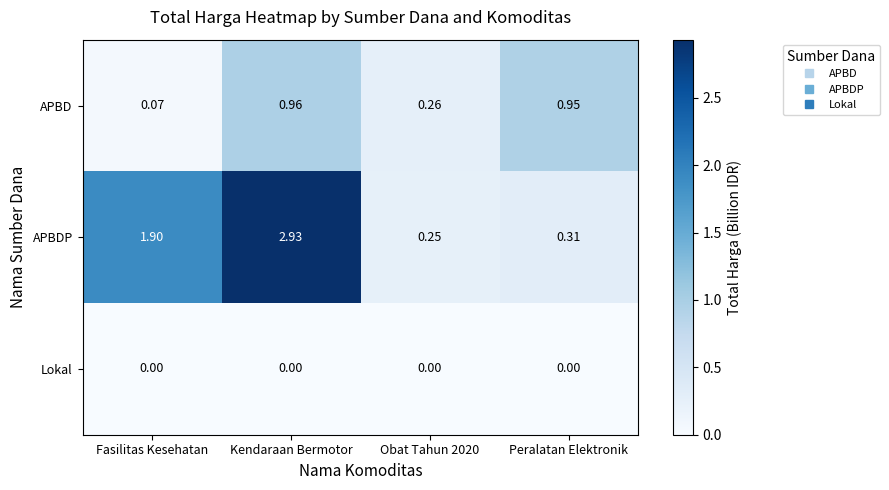

At which category does the chart reach its peak across all series?

Kendaraan Bermotor